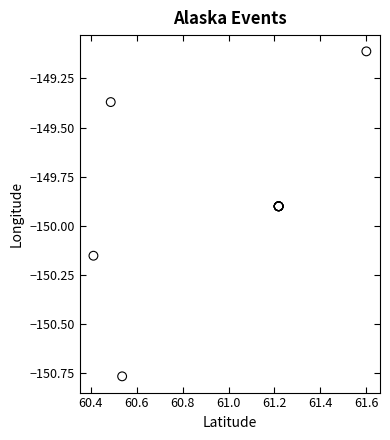

What Y value in the scatter plot is closest to -149?

-149.1